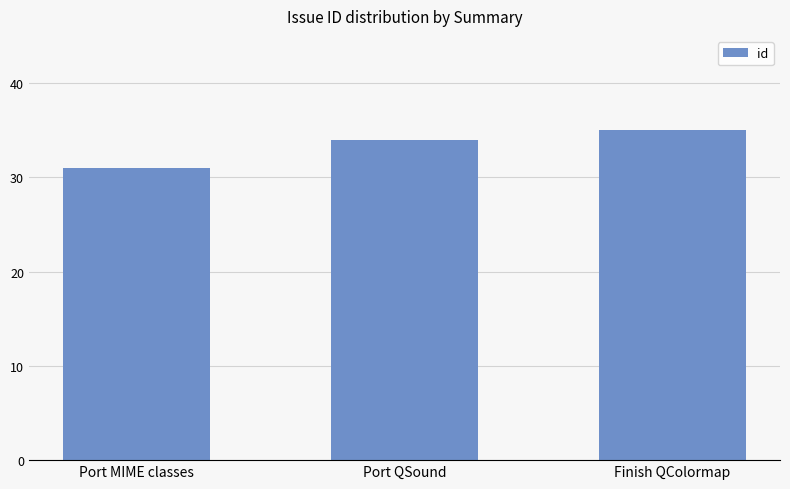

The chart shows a value of 45 at Port MIME classes. True or false?

False